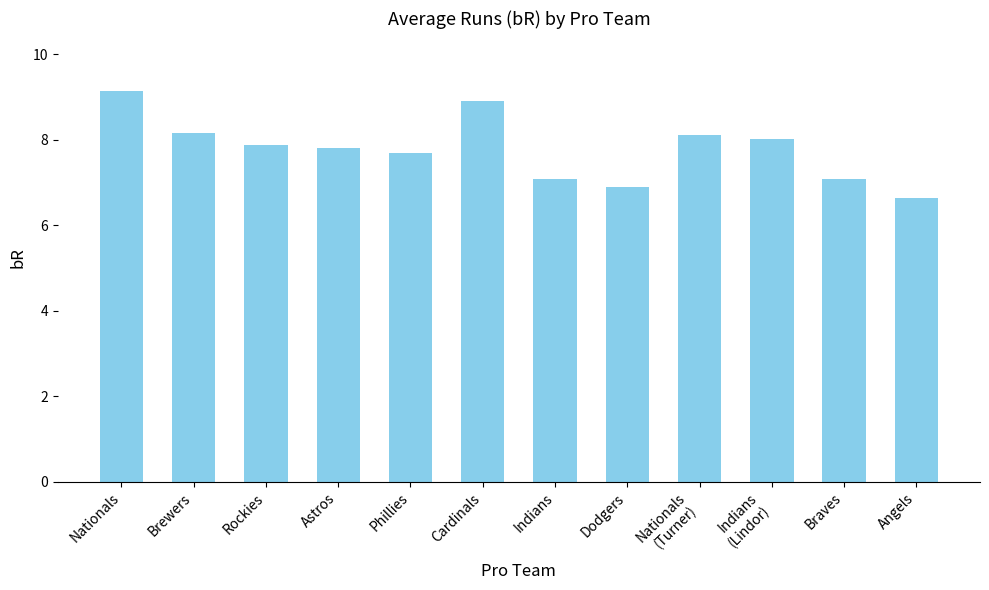

How many categories are shown in the chart?

12